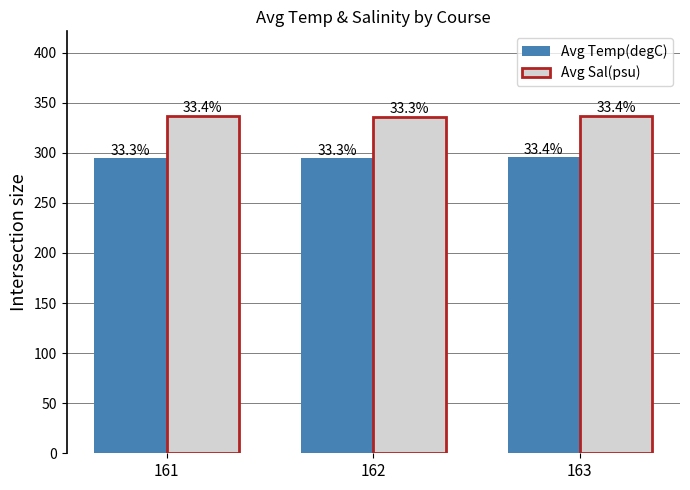

What are all the series names shown in the legend?

Avg Temp(degC), Avg Sal(psu)